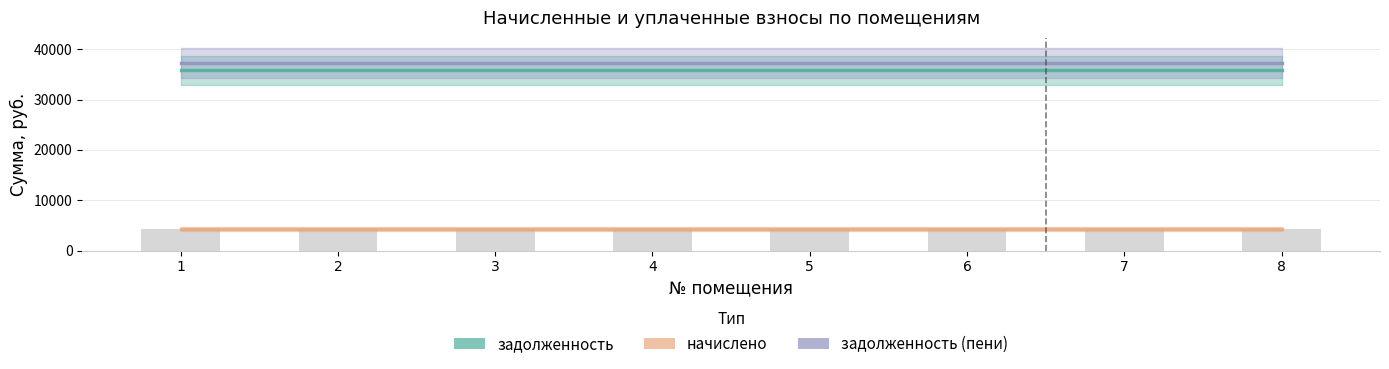

At 1, list the series in order from largest to smallest.

задолженность (пени), задолженность, начислено